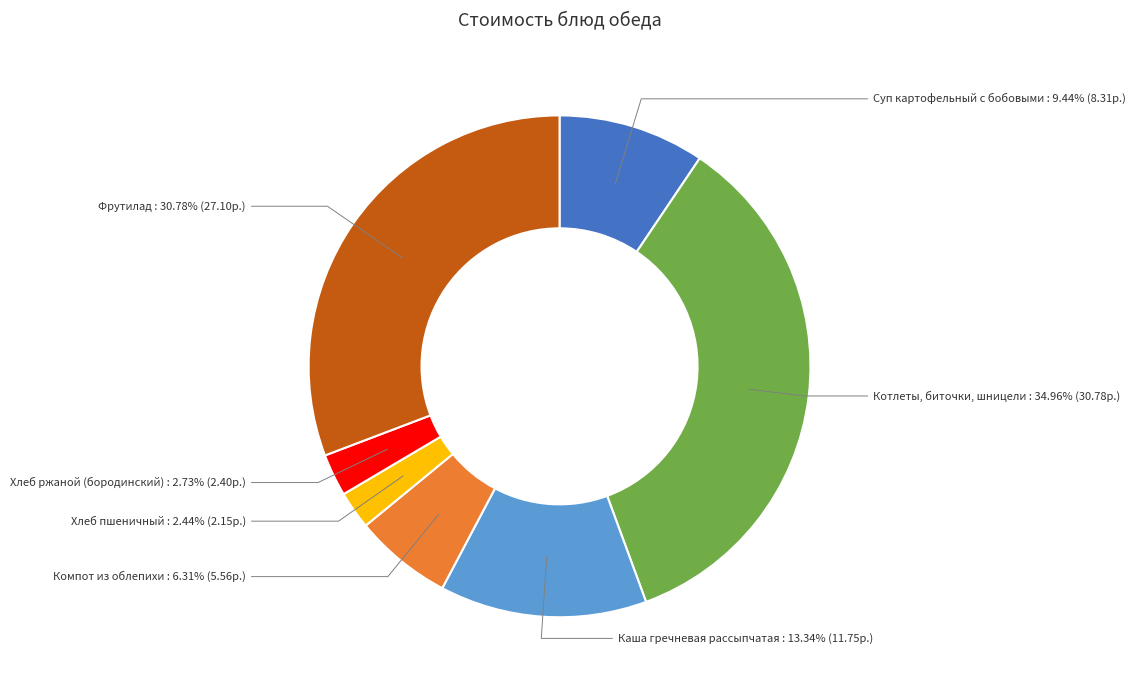

True or false: Компот из облепихи accounts for 17% of the total.

False